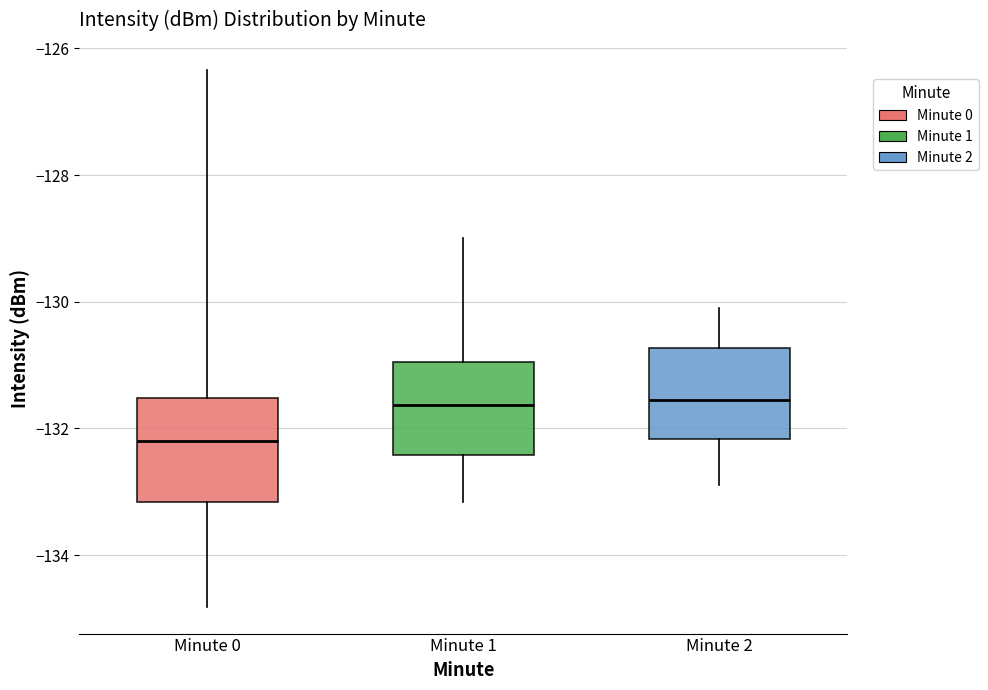

Reading left to right, transcribe this box plot: for each box, give where its median line is, the range the box spans, and where its two whiskers end, as read against the y-axis. The values are not printed on the chart, so give them approximately, as read against the axis.

Minute 0: median -132.2, box -133.2 to -131.6, whiskers -134.8 to -126.4
Minute 1: median -131.6, box -132.4 to -131.0, whiskers -133.2 to -129.0
Minute 2: median -131.6, box -132.2 to -130.8, whiskers -132.8 to -130.0